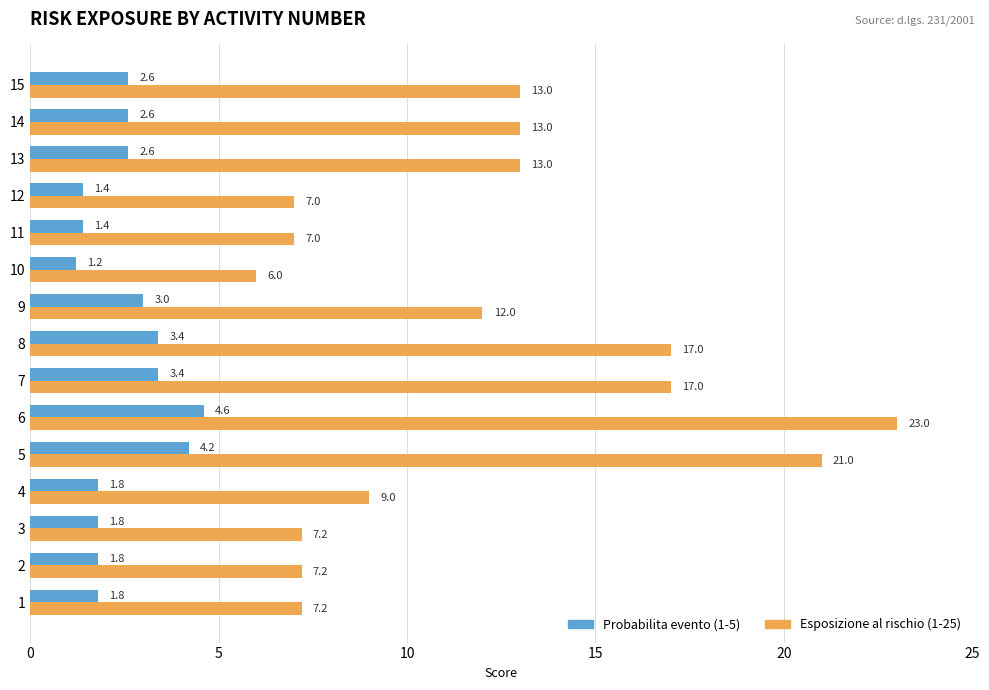

Which category has the lowest value across all series?

10